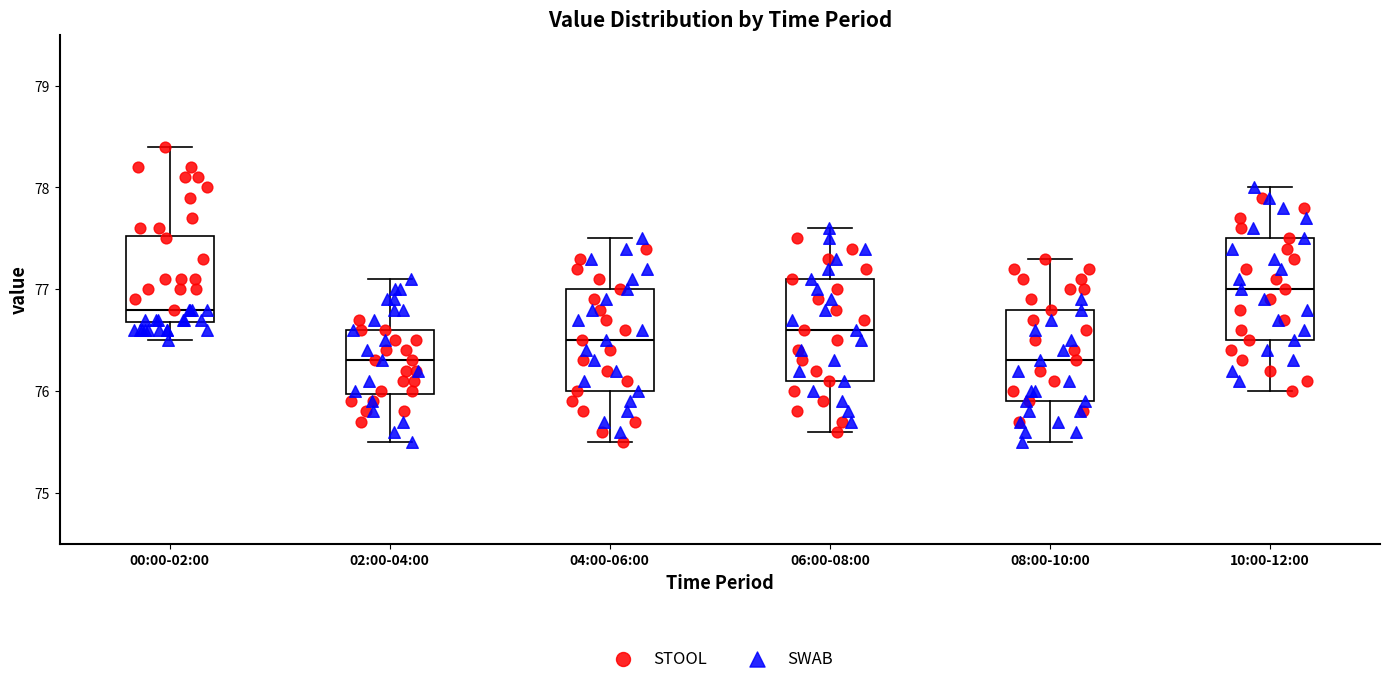

Reading left to right, read every box against the y-axis: the position of its median line, the range the box covers, and the ends of its whiskers. The values are not printed on the chart, so give them approximately, as read against the axis.

00:00-02:00: median 76.8, box 76.7 to 77.5, whiskers 76.5 to 78.4
02:00-04:00: median 76.3, box 76.0 to 76.6, whiskers 75.5 to 77.1
04:00-06:00: median 76.5, box 76.0 to 77.0, whiskers 75.5 to 77.5
06:00-08:00: median 76.6, box 76.1 to 77.1, whiskers 75.6 to 77.6
08:00-10:00: median 76.3, box 75.9 to 76.8, whiskers 75.5 to 77.3
10:00-12:00: median 77.0, box 76.5 to 77.5, whiskers 76.0 to 78.0